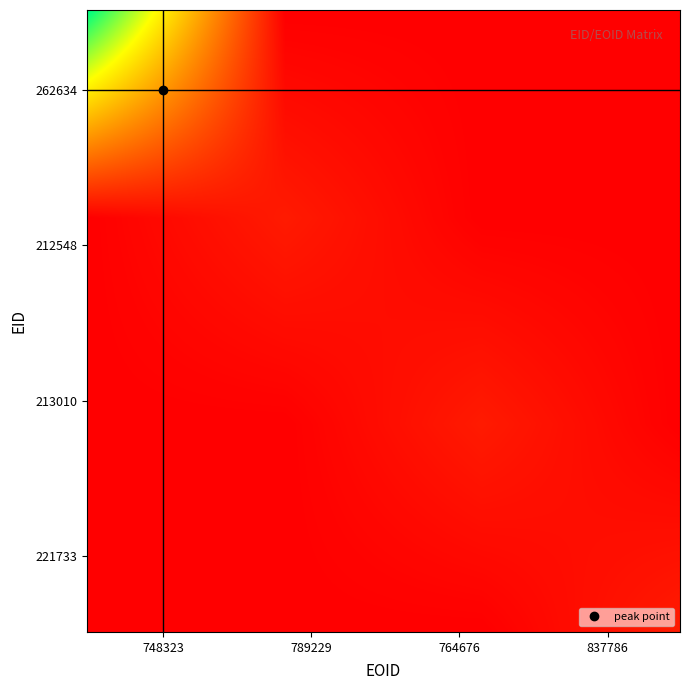

Reading left to right, transcribe all the data shown in this chart.

262634: 151610	0	0	0
212548: 0	10681	0	0
213010: 0	0	10681	0
221733: 0	0	0	11104